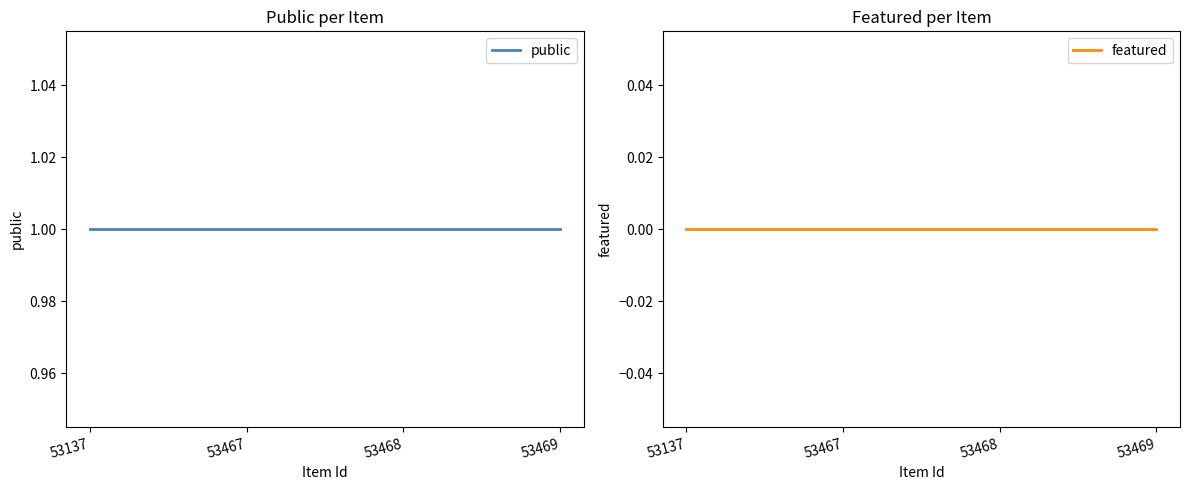

At which category is the sum across all series the highest?

53137